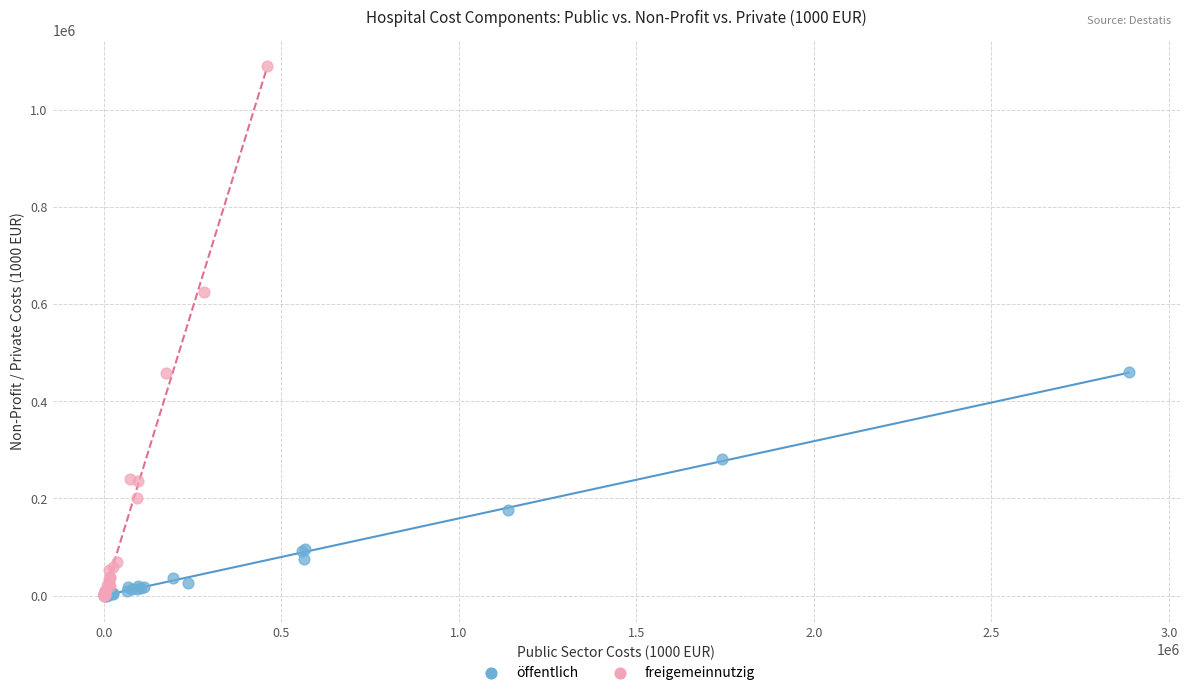

Which series reaches the maximum Y coordinate?

freigemeinnutzig